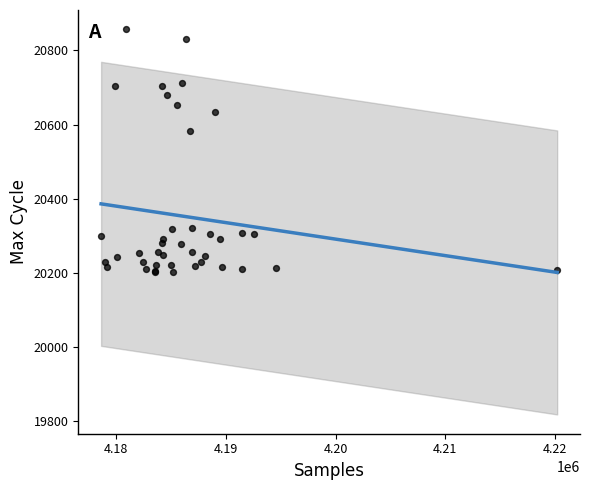

What Y value in the scatter plot is closest to 20529?

20583